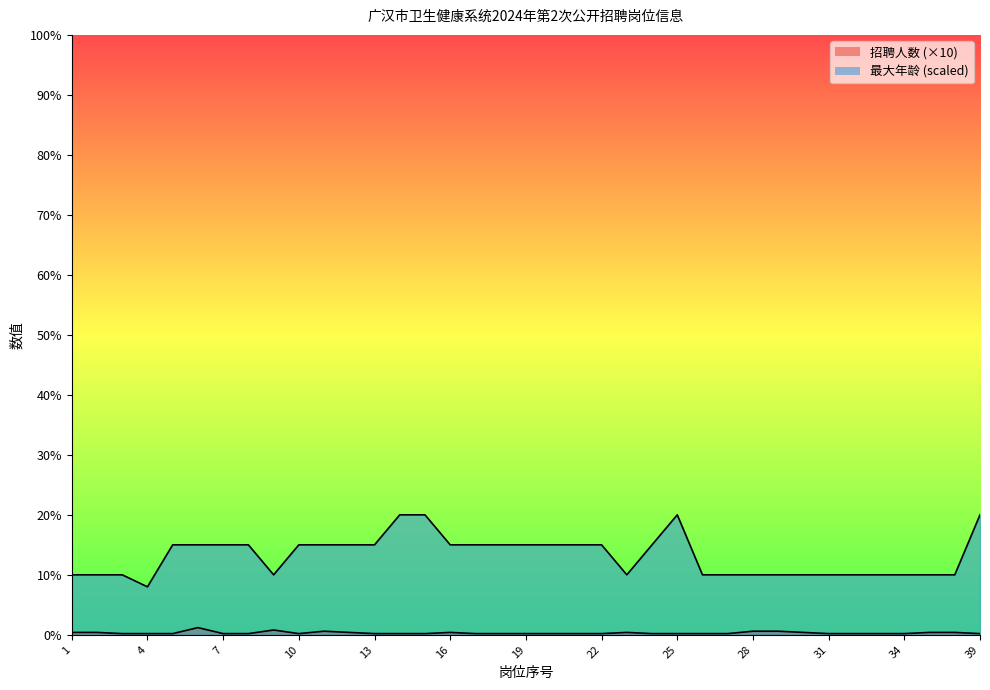

List the series in order of their peak value, highest first.

最大年龄, 招聘人数